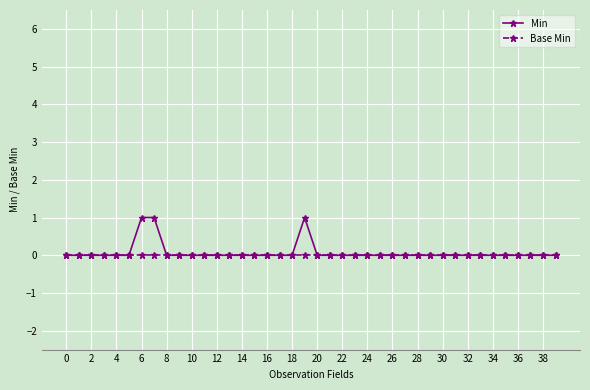

How many lines are shown in the chart?

2